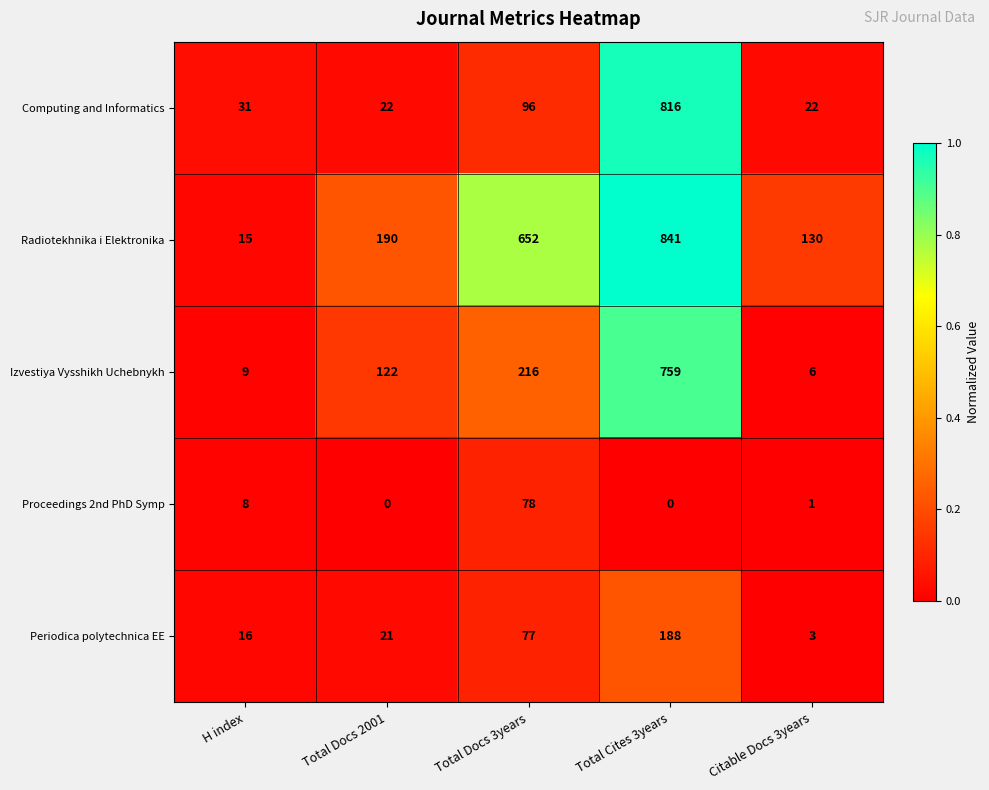

Rank the categories by Periodica polytechnica EE value from highest to lowest.

Total Cites 3years, Total Docs 3years, Total Docs 2001, H index, Citable Docs 3years